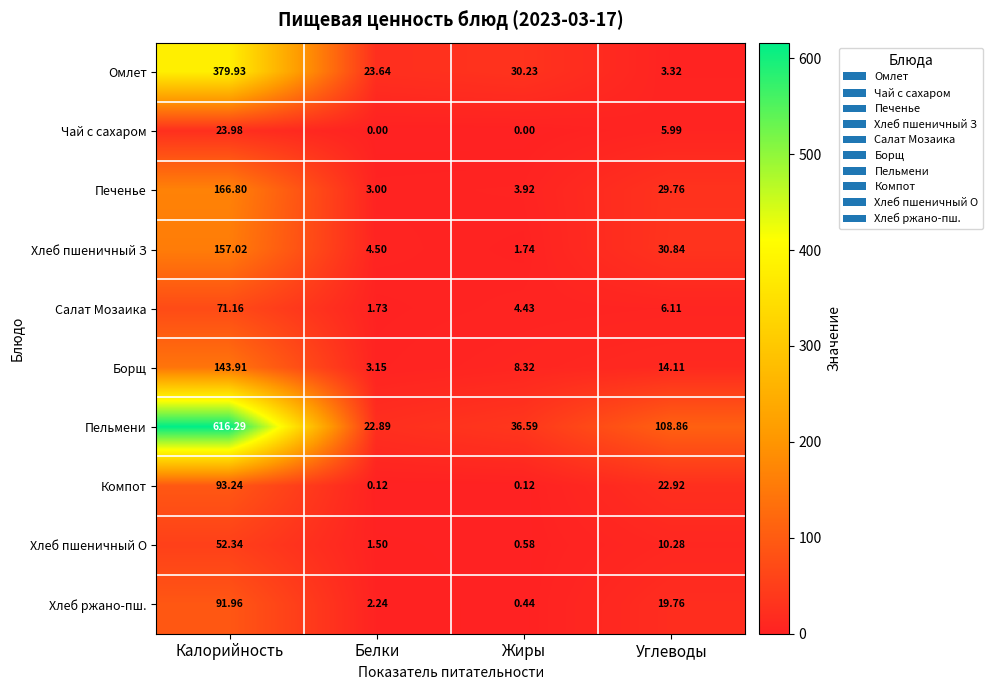

Is the value of Чай с сахаром at Калорийность greater than the value of Хлеб пшеничный З at Белки?

Yes